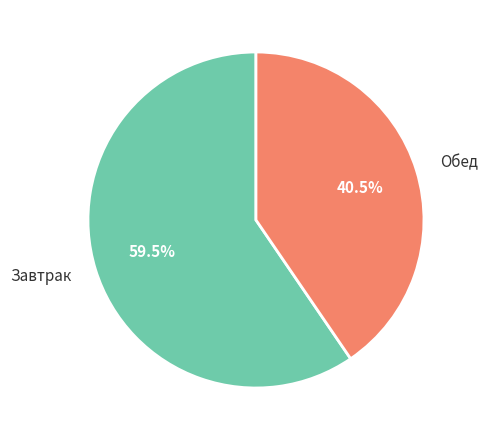

What is the ratio of the value at Завтрак to the value at Обед?

1.5